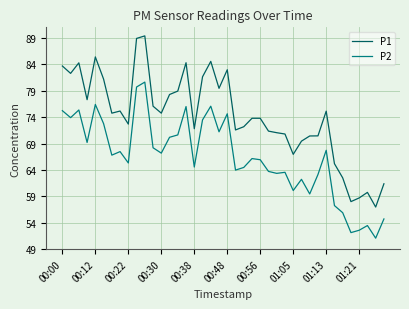

Which series has the largest total across all categories?

P1